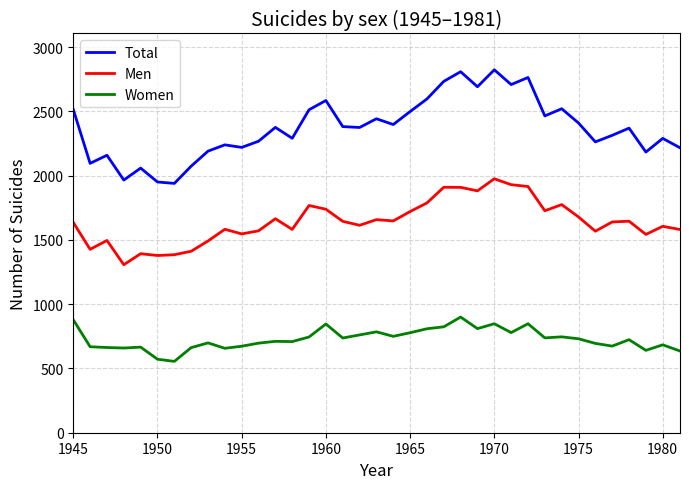

True or false: Men and Total cross at least once.

False